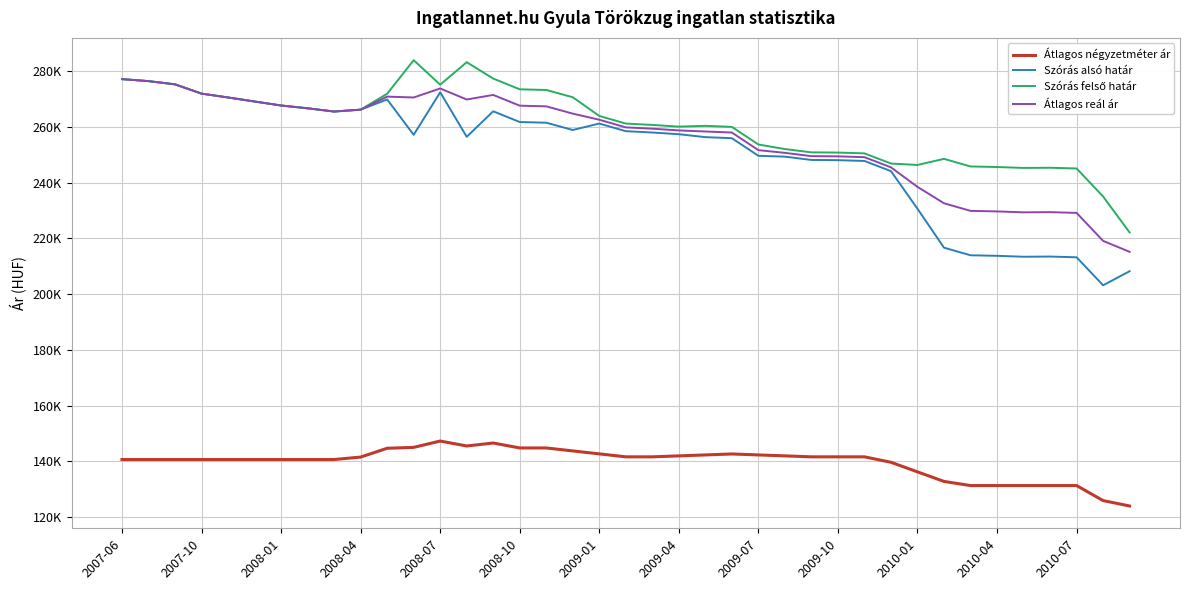

How many interior local peaks does the Szórás felső határ series have?

5